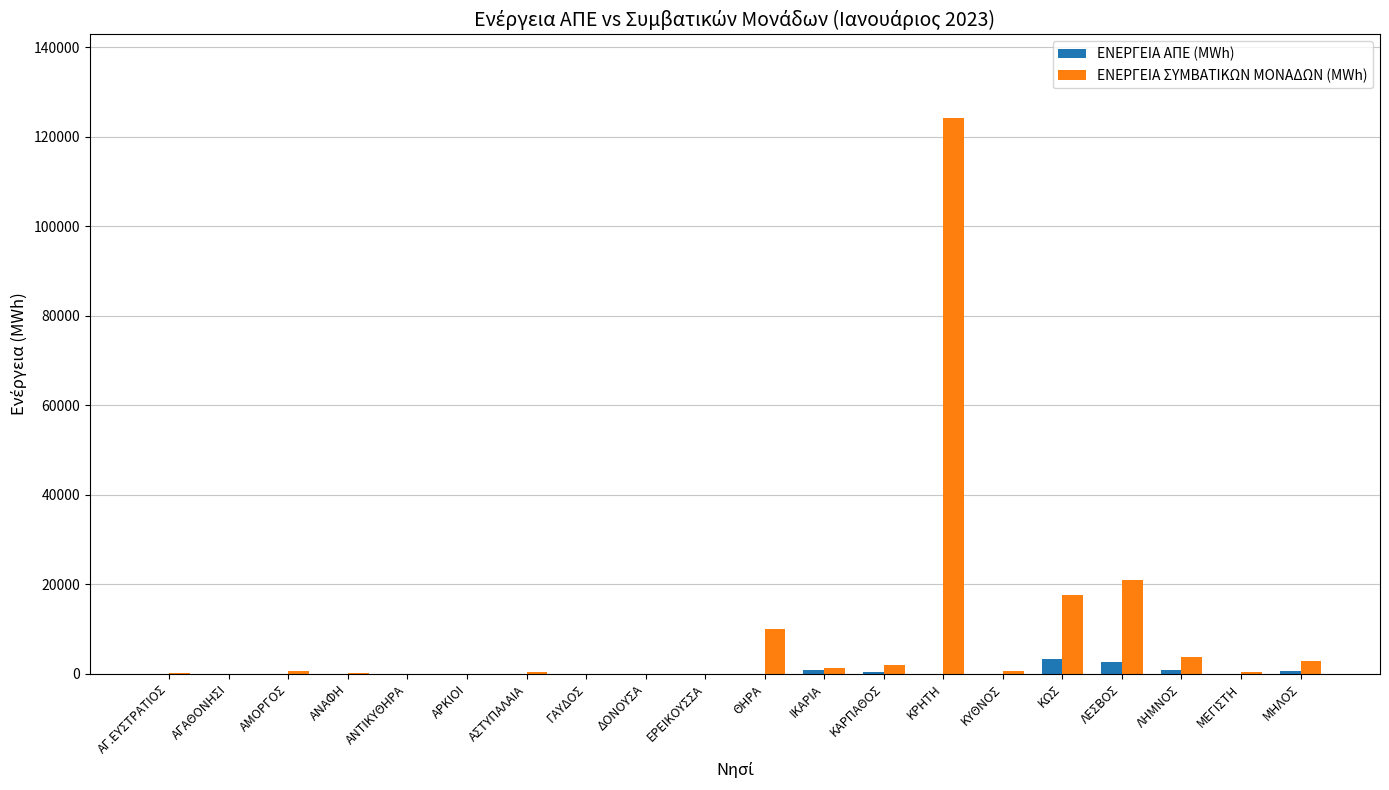

What is the spread (max minus min) of values at ΔΟΝΟΥΣΑ?

46.2